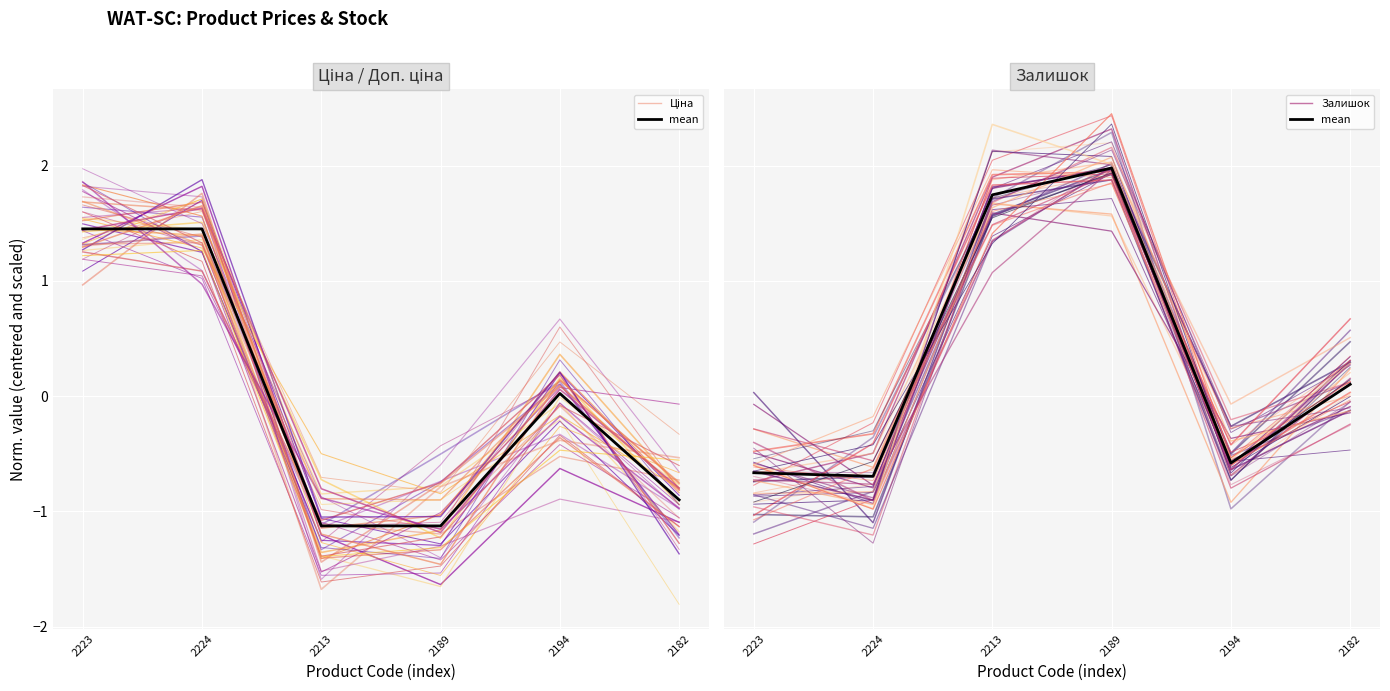

Which series has the largest range (max minus min)?

Залишок